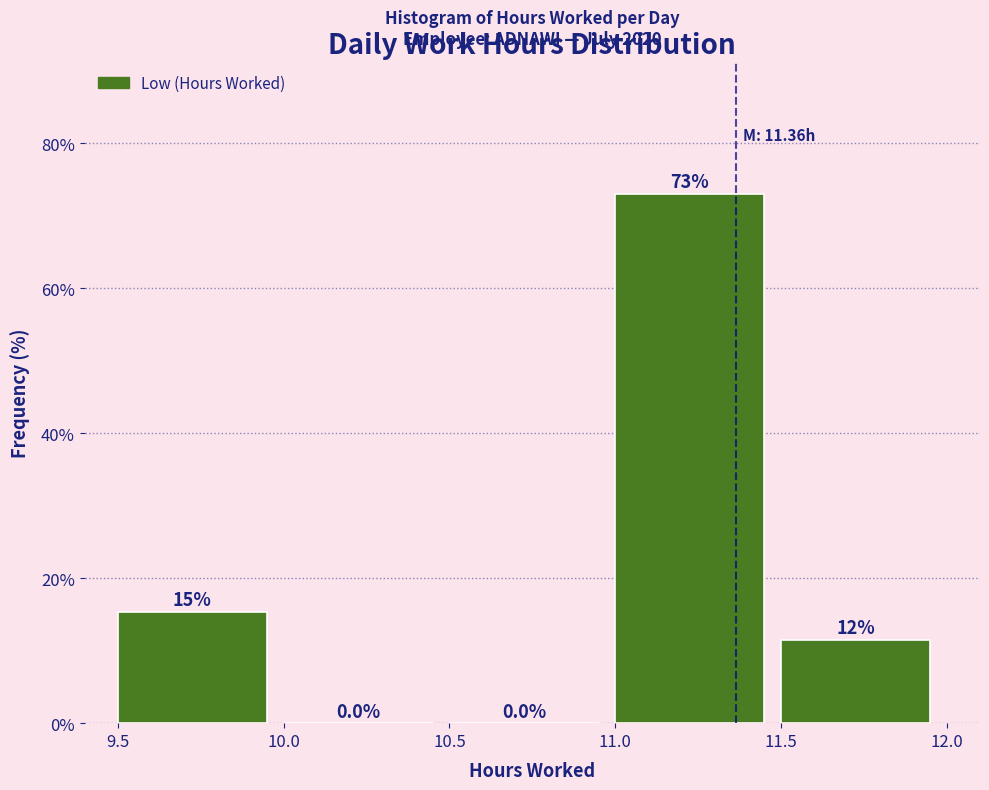

Which range on the x-axis has the tallest bar?

11.0 to 11.5